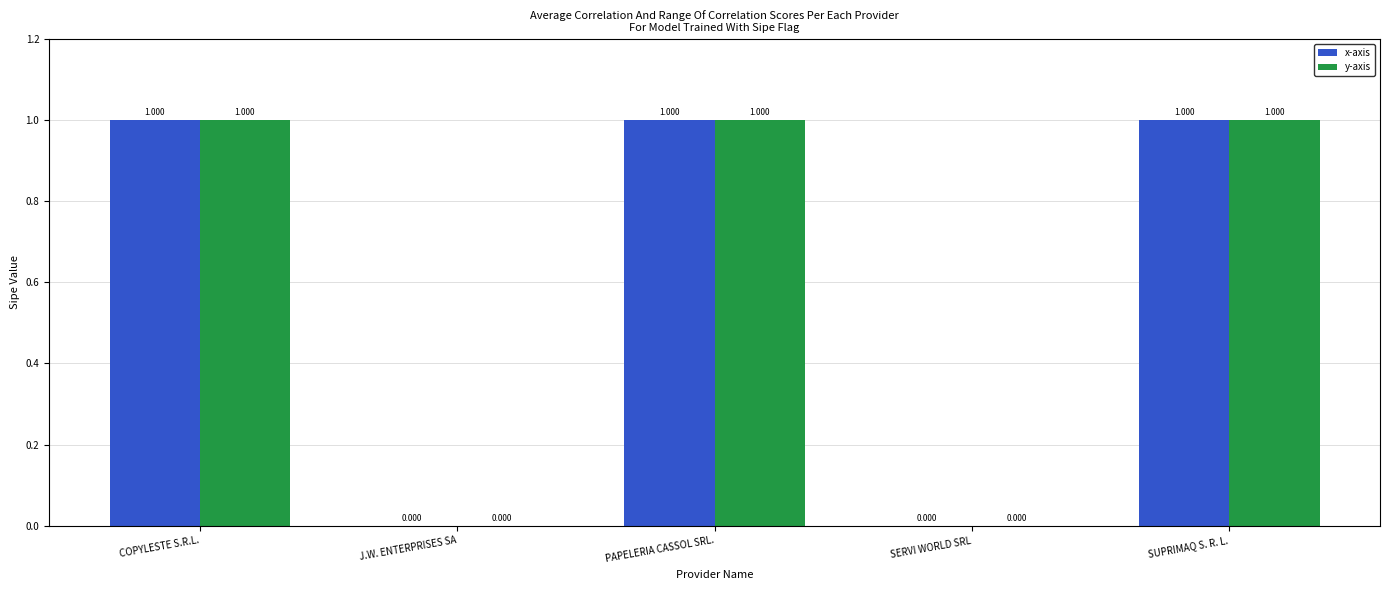

What is the label of the 3rd bar from the right?

PAPELERIA CASSOL SRL.